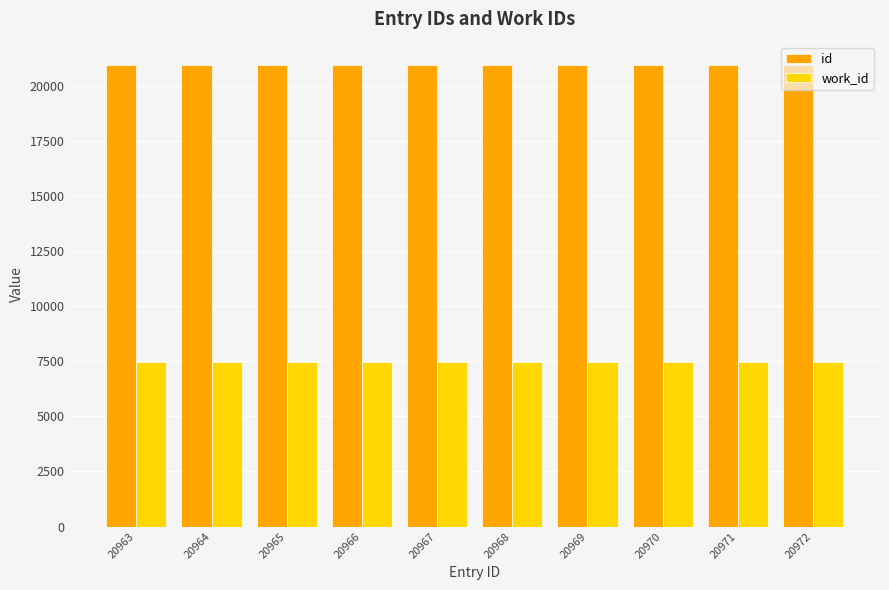

What value does the work_id series have at 20968?

7476